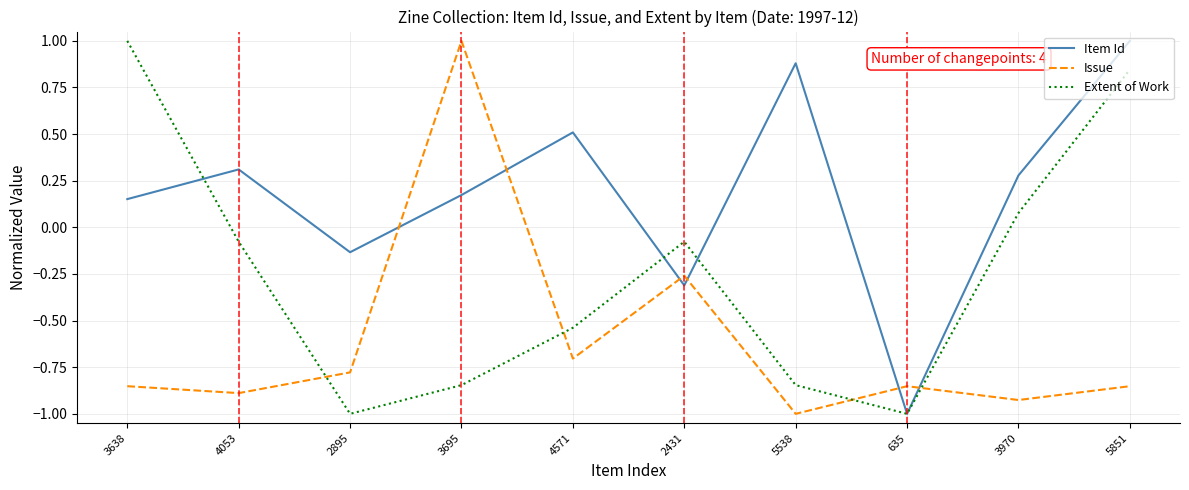

Does the chart have visible grid lines?

Yes